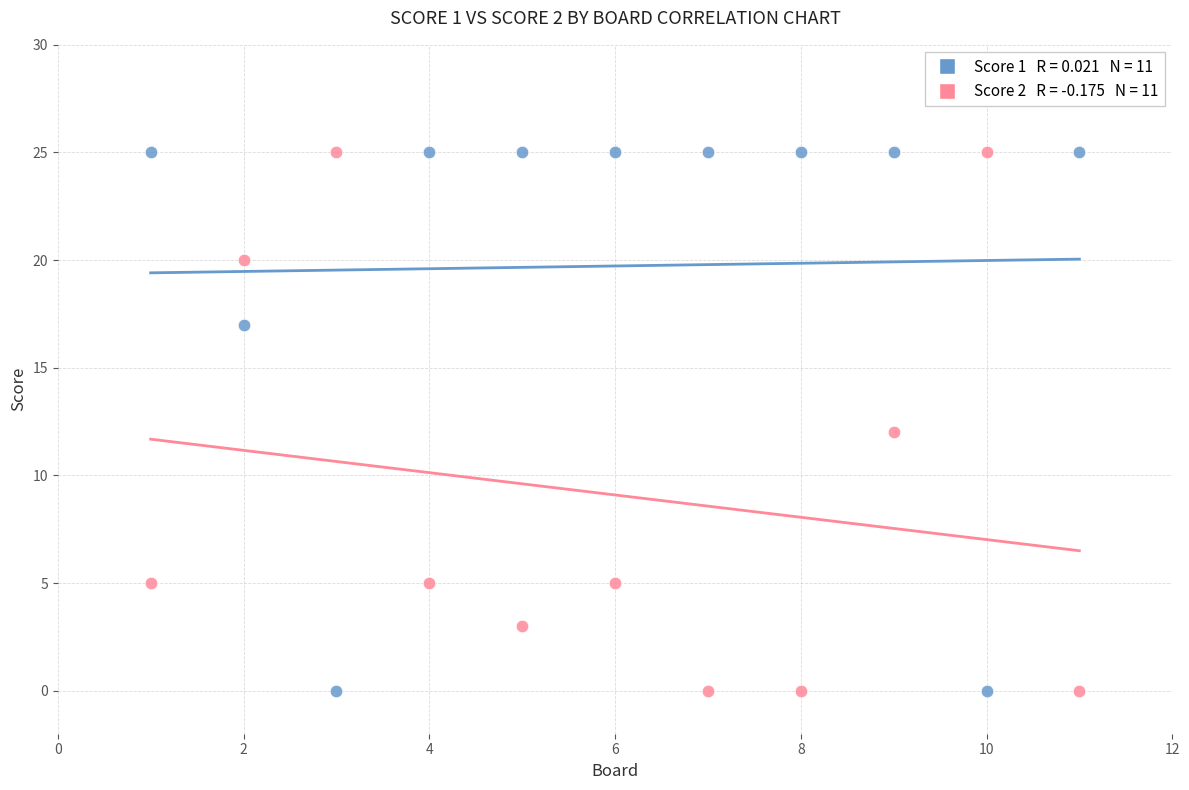

Across all data points, what is the range of X values (max minus min)?

10